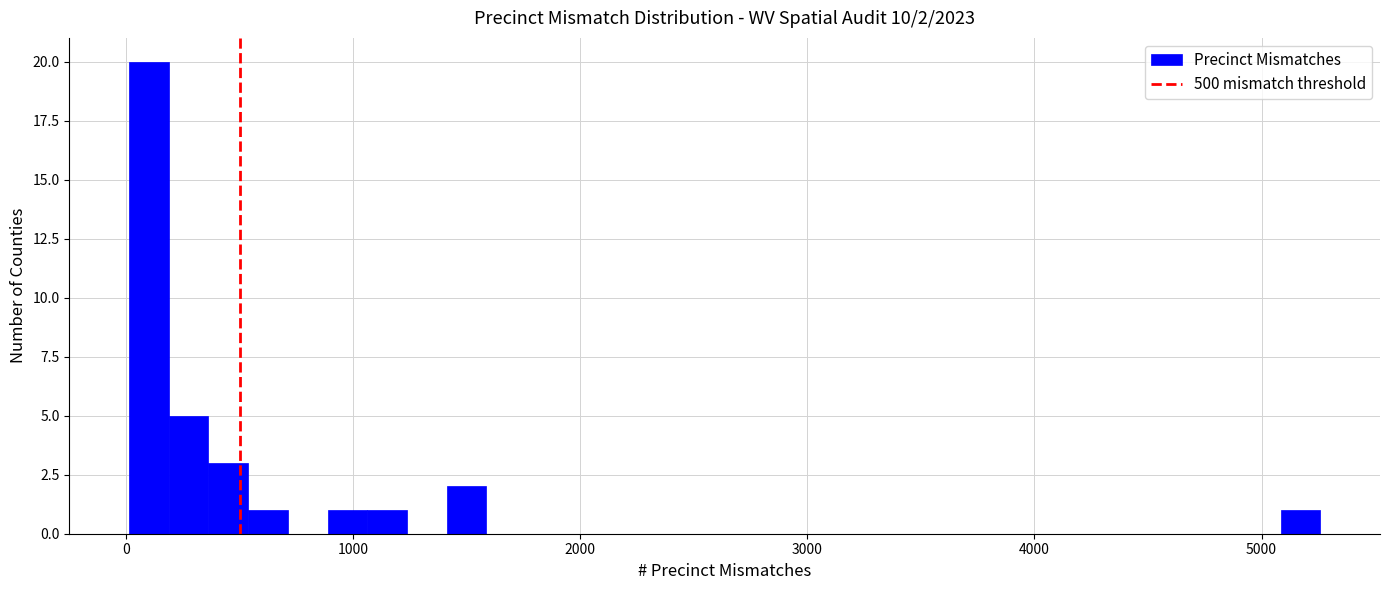

Read against the x-axis, roughly where is the centre of the tallest bar?

100